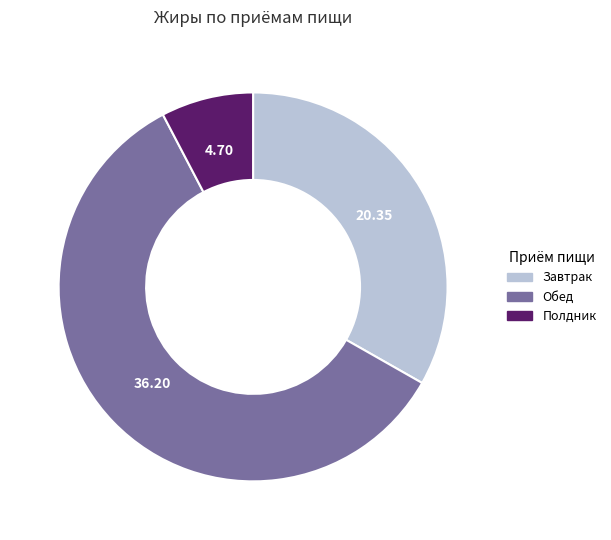

Rank the categories by value from highest to lowest.

Обед, Завтрак, Полдник